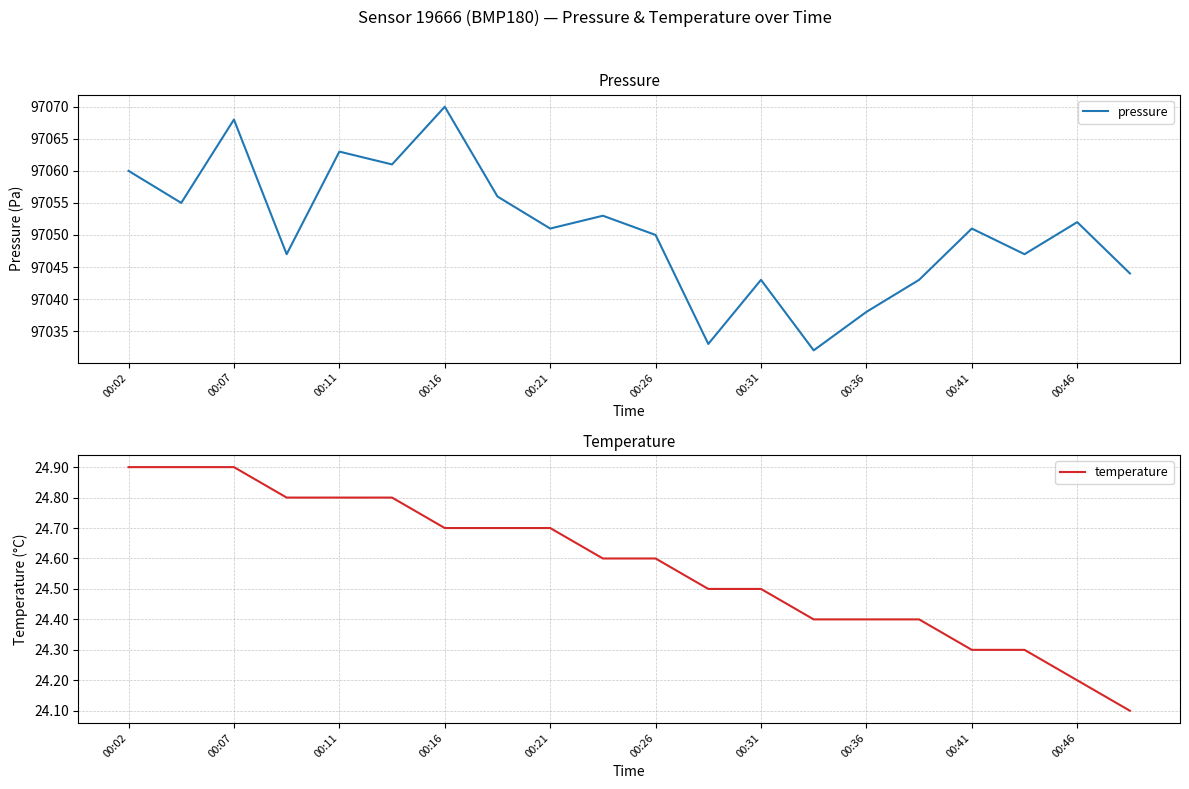

What is the minimum value for pressure?

97032